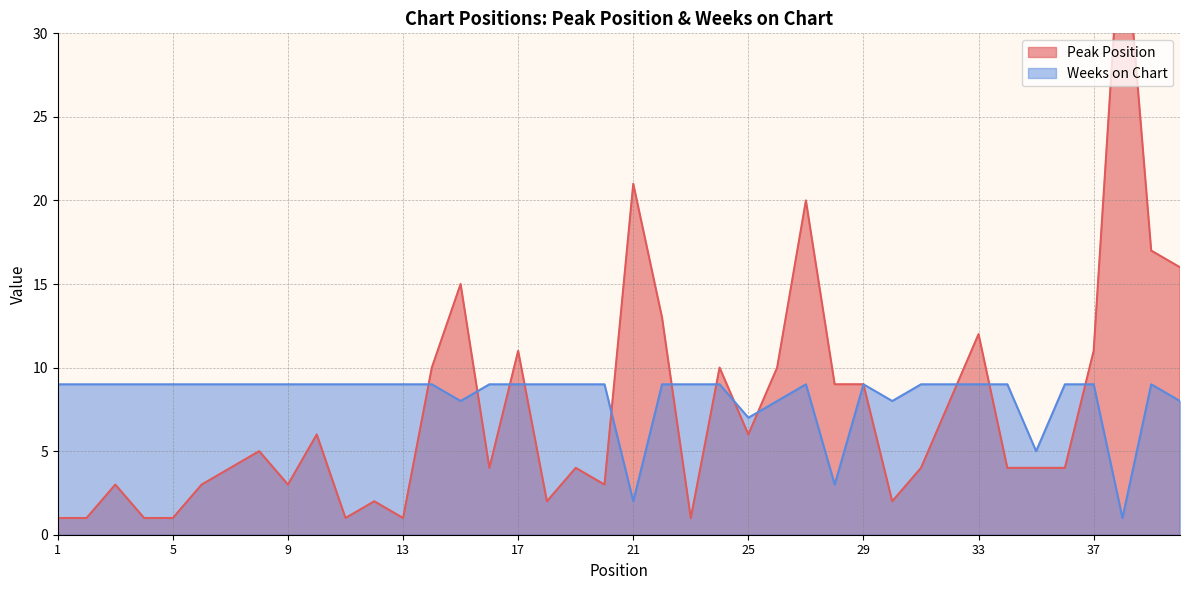

Where does the Peak Position series first go above 4?

8